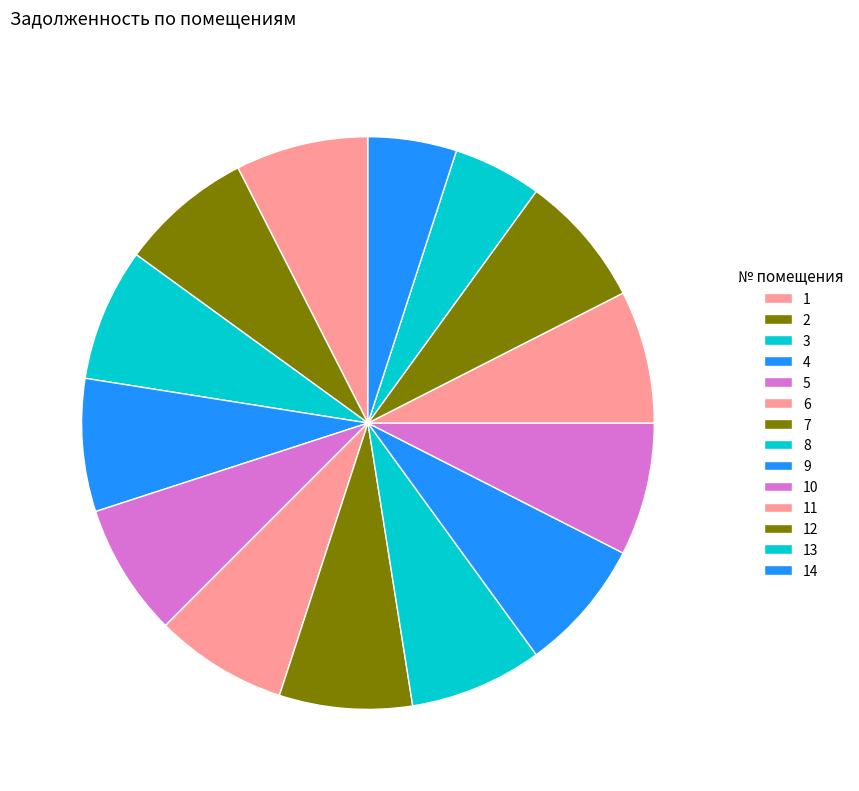

To the nearest percent, what is the average slice percentage?

7%